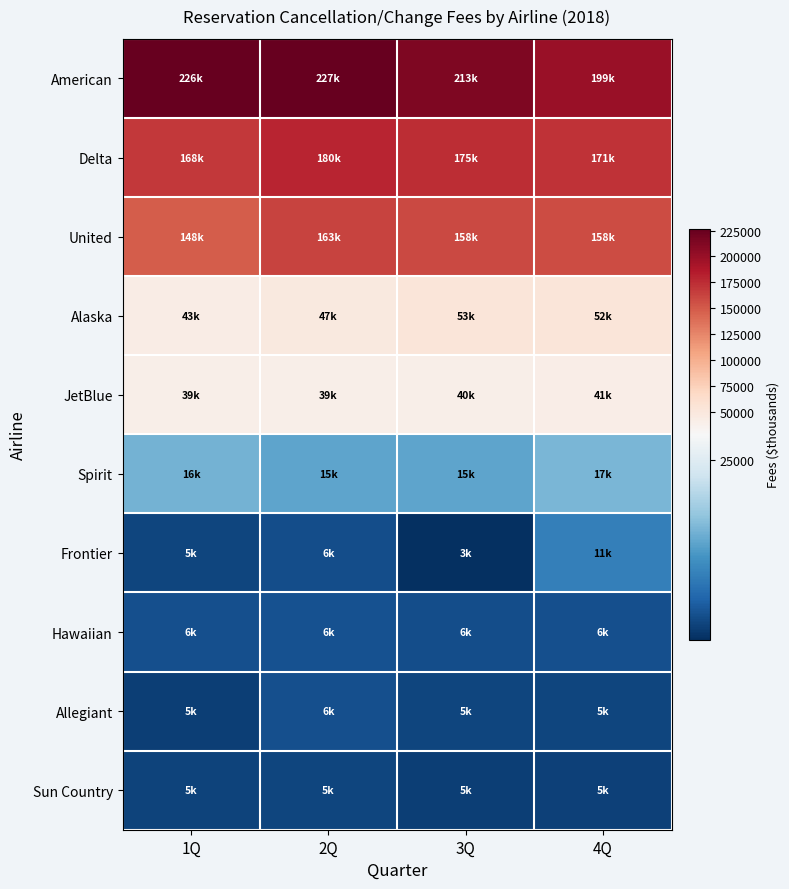

Rank the series at 3Q from highest to lowest value.

American, Delta, United, Alaska, JetBlue, Spirit, Hawaiian, Allegiant, Sun Country, Frontier